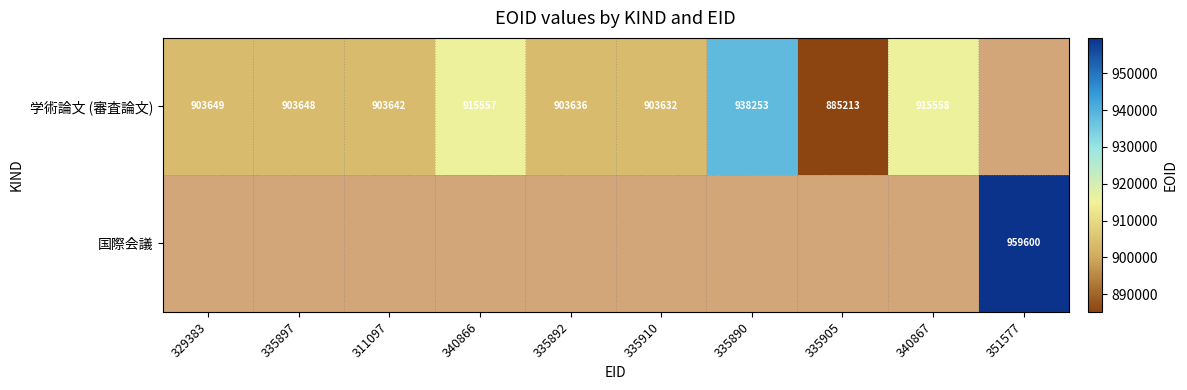

Is the value of 国際会議 at 351577 greater than the value of 学術論文 (審査論文) at 340867?

Yes